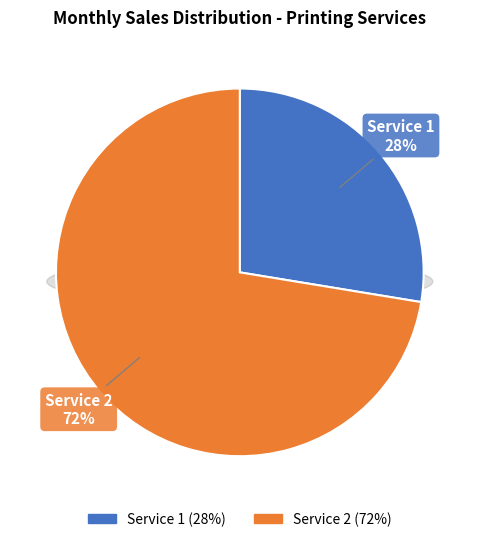

How many segments does this pie chart have?

2